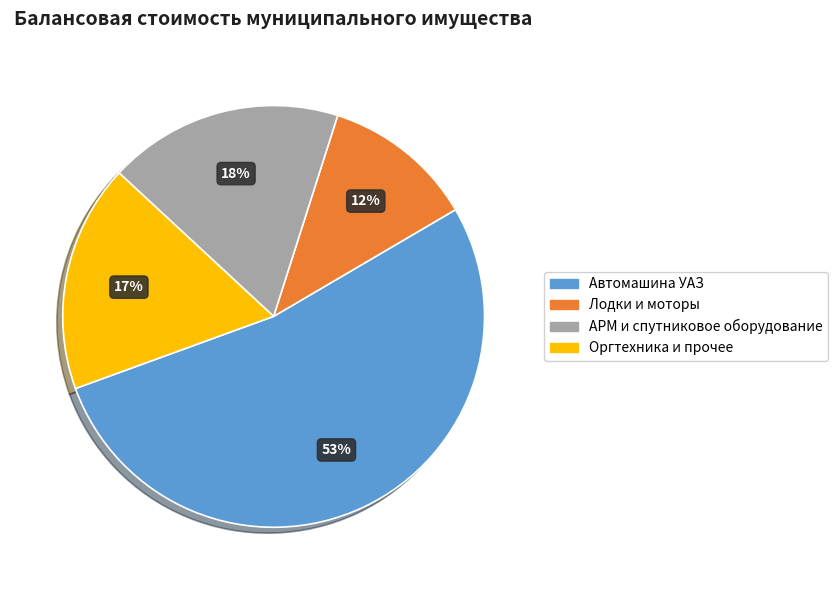

Is there any slice that represents more than half of the pie?

Yes